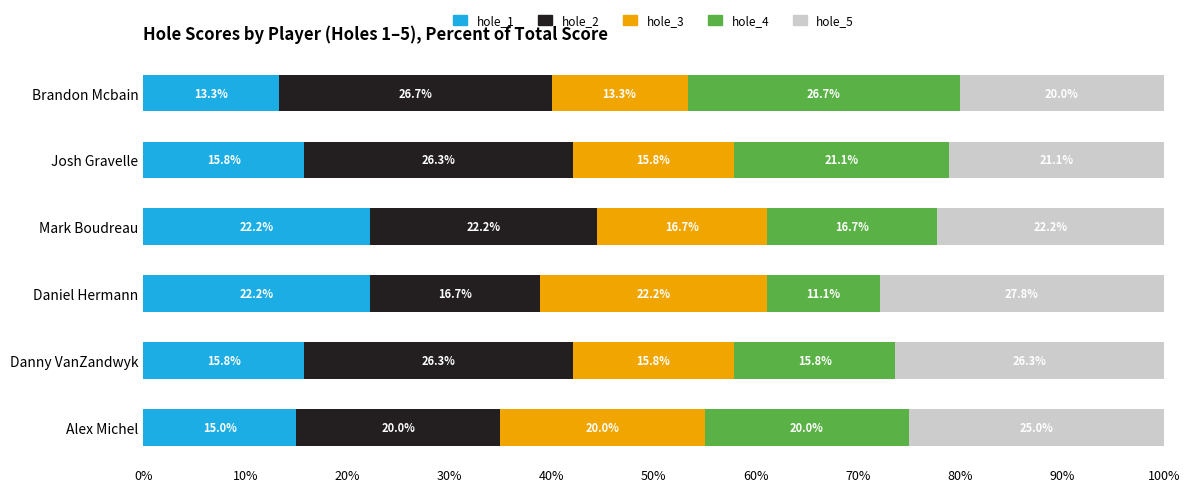

The hole_1 series shows 6.8 at Brandon Mcbain. True or false?

False